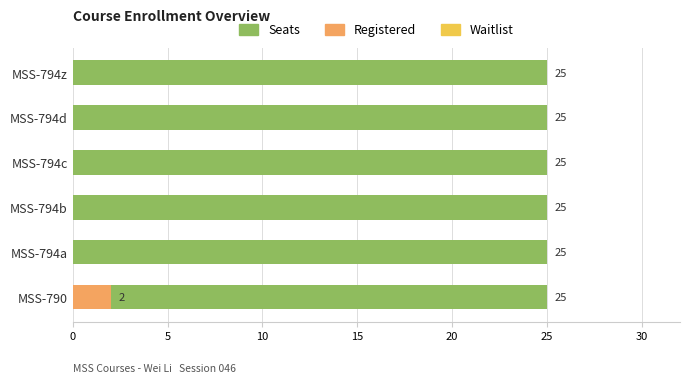

Which has a higher value, 5 or 0?

5